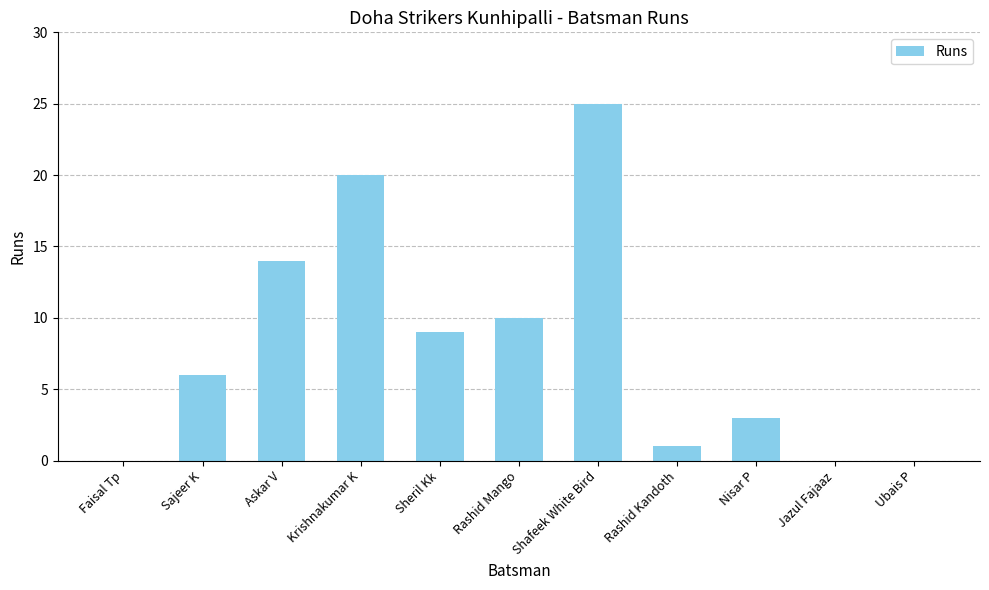

Approximately how many times larger is the value at Shafeek White Bird compared to Rashid Mango?

2.5